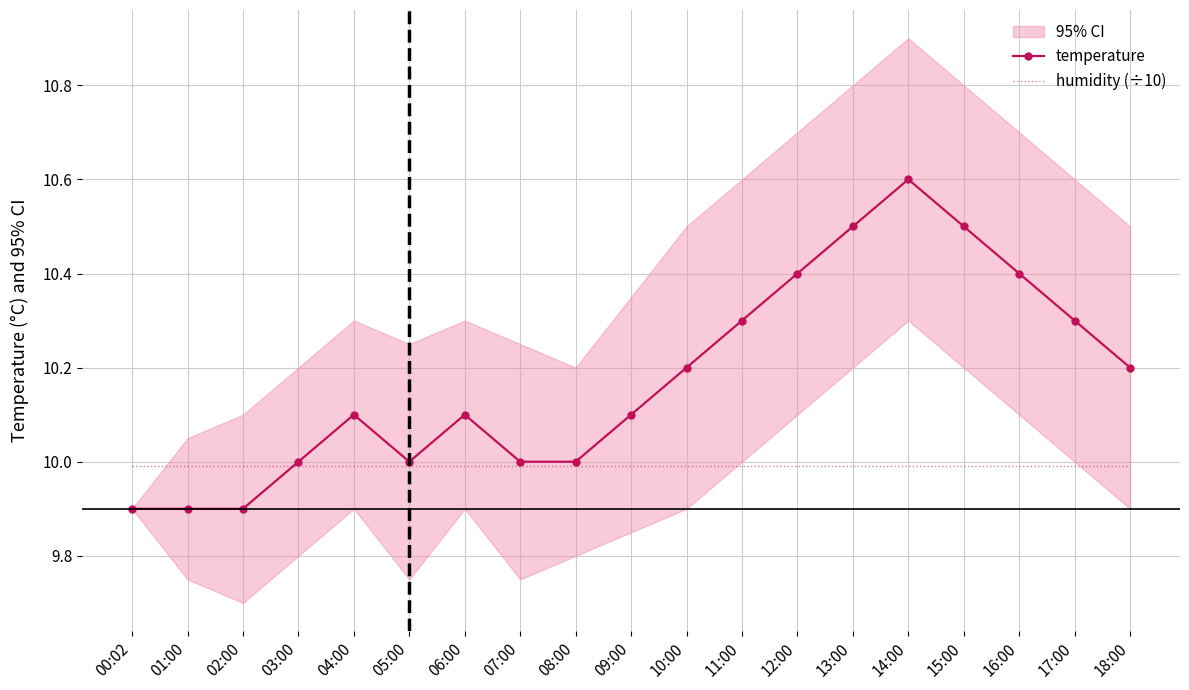

The value of humidity (÷10) at 12:00 is 10.0. True or false?

True